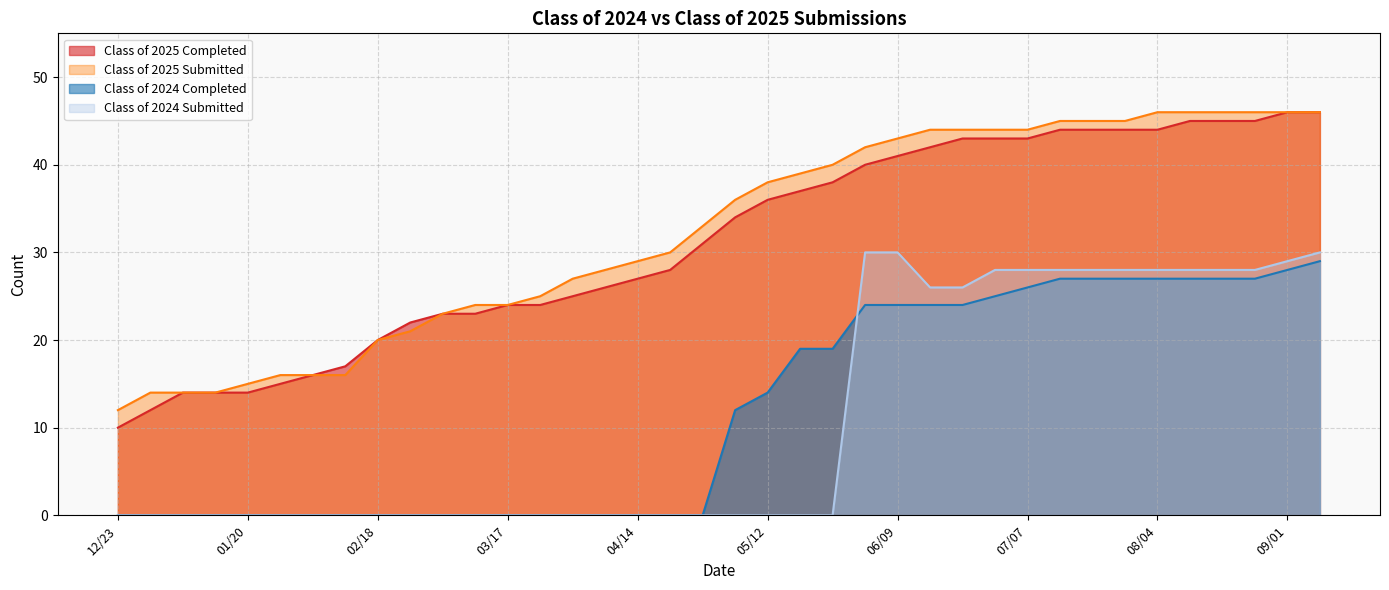

Reading right to left, what are all the values shown in this chart?

Class of 2025 Completed: 09/08=46	09/01=46	08/25=45	08/18=45	08/11=45	08/04=44	07/28=44	07/21=44	07/14=44	07/07=43	06/30=43	06/21=43	06/16=42	06/09=41	06/02=40	05/26=38	05/19=37	05/12=36	05/06=34	04/28=31	04/21=28	04/14=27	04/07=26	03/31=25	03/24=24	03/17=24	03/10=23	03/03=23	02/24=22	02/18=20	02/10=17	02/03=16	01/27=15	01/20=14	01/14=14	01/06=14	12/30=12	12/23=10
Class of 2025 Submitted: 09/08=46	09/01=46	08/25=46	08/18=46	08/11=46	08/04=46	07/28=45	07/21=45	07/14=45	07/07=44	06/30=44	06/21=44	06/16=44	06/09=43	06/02=42	05/26=40	05/19=39	05/12=38	05/06=36	04/28=33	04/21=30	04/14=29	04/07=28	03/31=27	03/24=25	03/17=24	03/10=24	03/03=23	02/24=21	02/18=20	02/10=16	02/03=16	01/27=16	01/20=15	01/14=14	01/06=14	12/30=14	12/23=12
Class of 2024 Completed: 09/08=29	09/01=28	08/25=27	08/18=27	08/11=27	08/04=27	07/28=27	07/21=27	07/14=27	07/07=26	06/30=25	06/21=24	06/16=24	06/09=24	06/02=24	05/26=19	05/19=19	05/12=14	05/06=12	04/28=0	04/21=0	04/14=0	04/07=0	03/31=0	03/24=0	03/17=0	03/10=0	03/03=0	02/24=0	02/18=0	02/10=0	02/03=0	01/27=0	01/20=0	01/14=0	01/06=0	12/30=0	12/23=0
Class of 2024 Submitted: 09/08=30	09/01=29	08/25=28	08/18=28	08/11=28	08/04=28	07/28=28	07/21=28	07/14=28	07/07=28	06/30=28	06/21=26	06/16=26	06/09=30	06/02=30	05/26=0	05/19=0	05/12=0	05/06=0	04/28=0	04/21=0	04/14=0	04/07=0	03/31=0	03/24=0	03/17=0	03/10=0	03/03=0	02/24=0	02/18=0	02/10=0	02/03=0	01/27=0	01/20=0	01/14=0	01/06=0	12/30=0	12/23=0